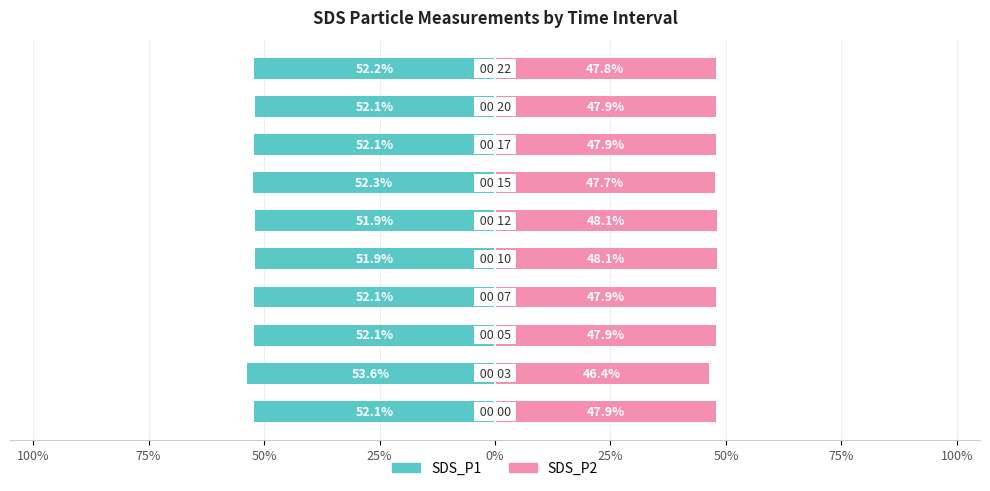

The value of SDS_P1 at 50% is -15.6. True or false?

False